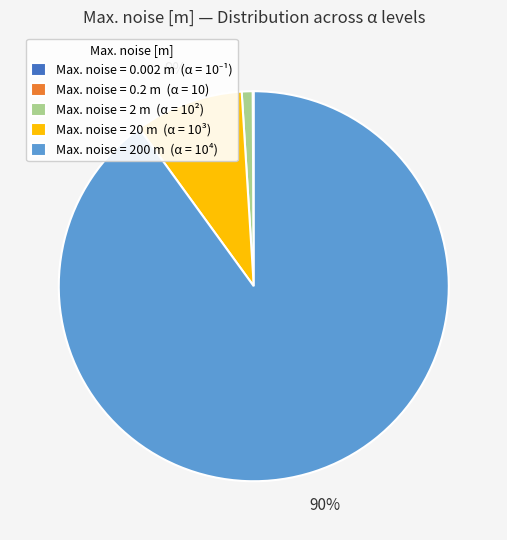

Does Max. noise = 200 m (α = 10⁴) represent more than half of the total?

Yes